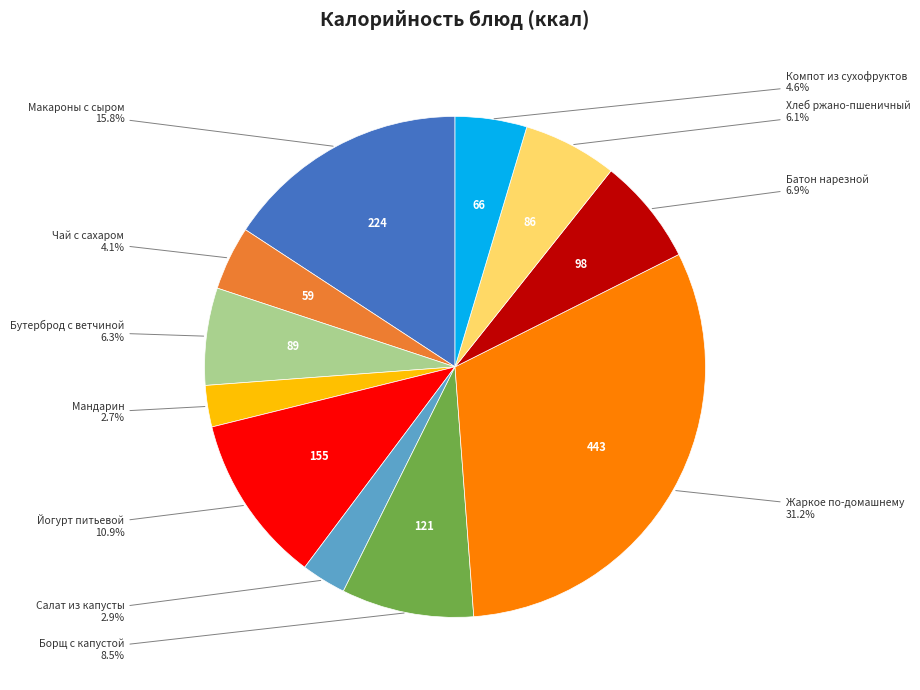

Is there a majority slice in this chart?

No